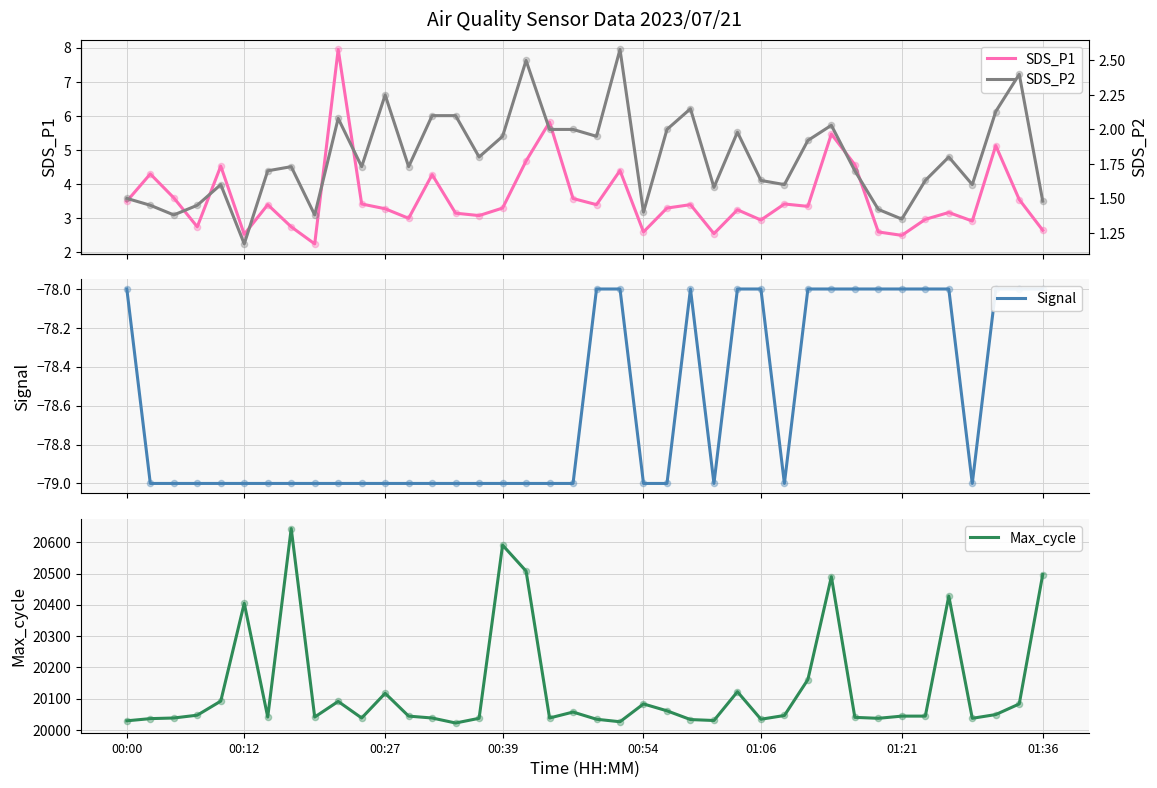

Which series reaches the maximum Y coordinate?

Max_cycle